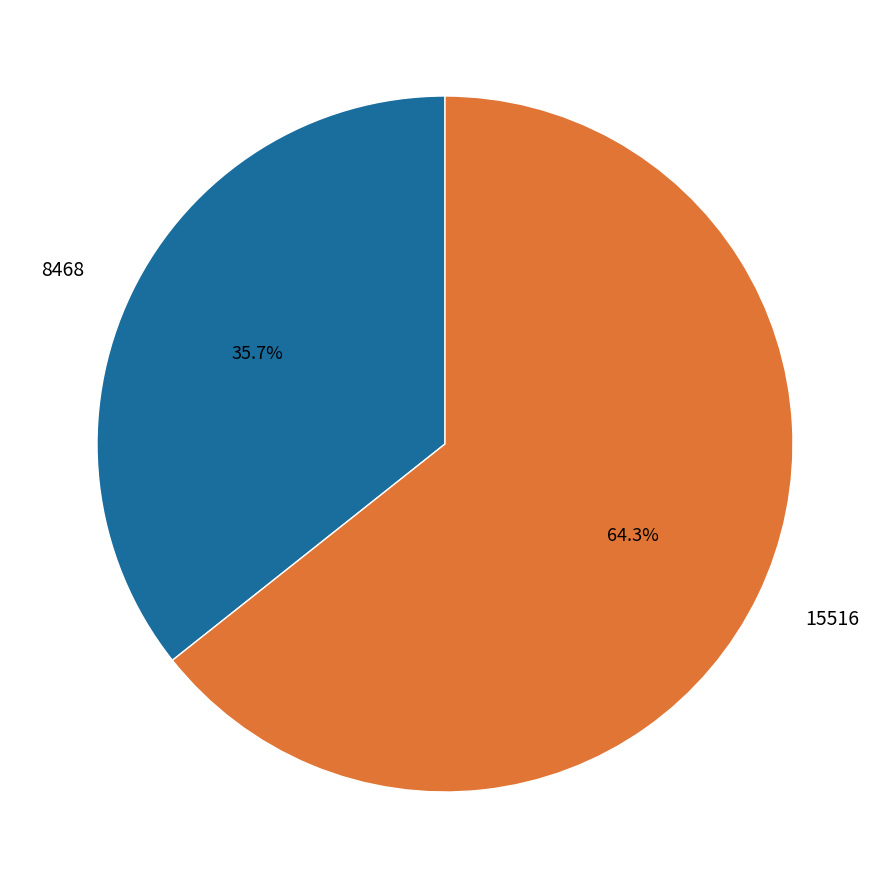

To the nearest percent, what is the difference between the largest and smallest slice percentages?

29%